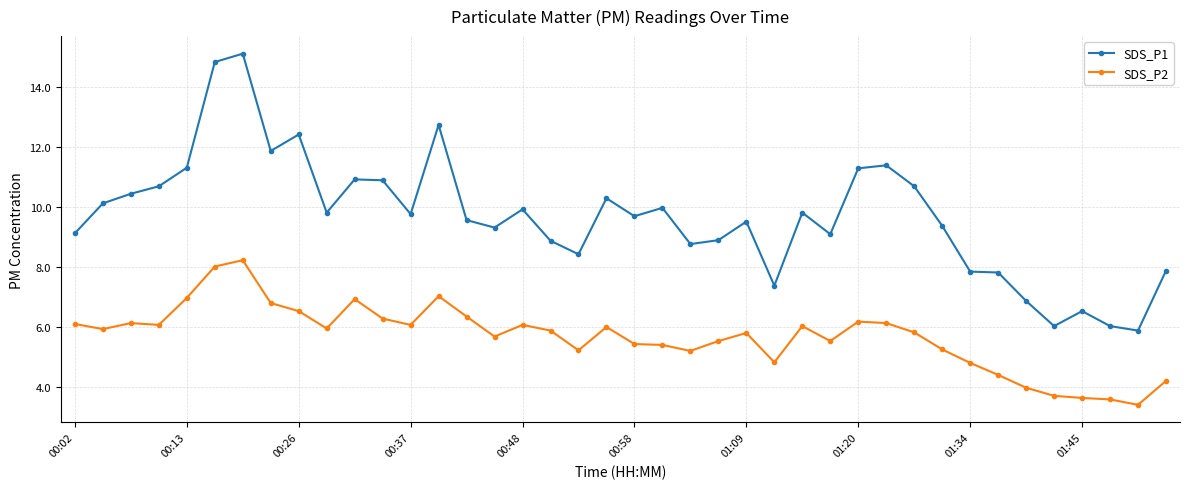

True or false: SDS_P1 and SDS_P2 cross at least once.

False